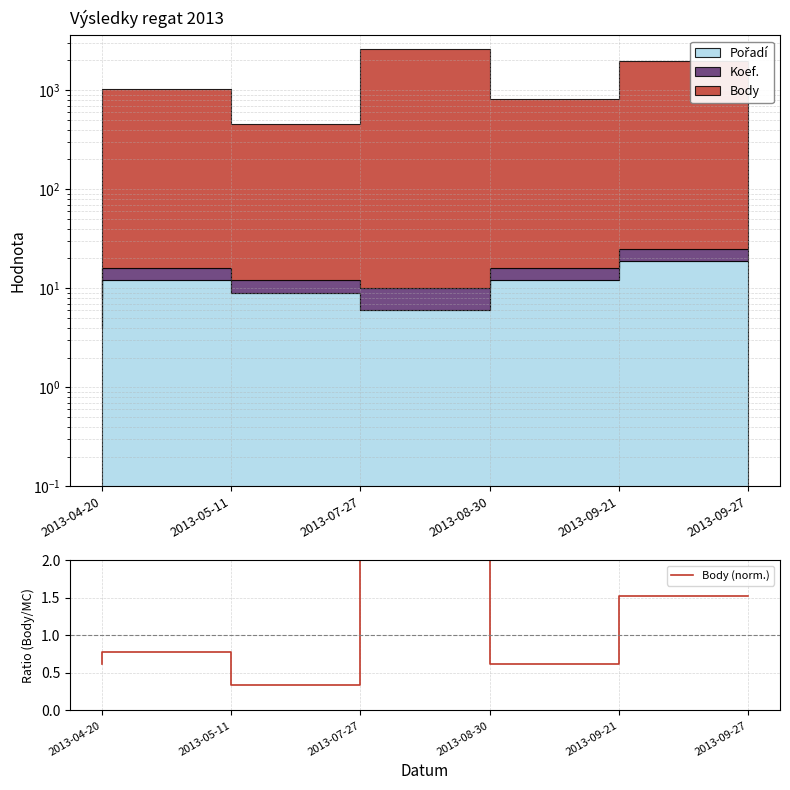

Where is the first local minimum?

2013-07-27